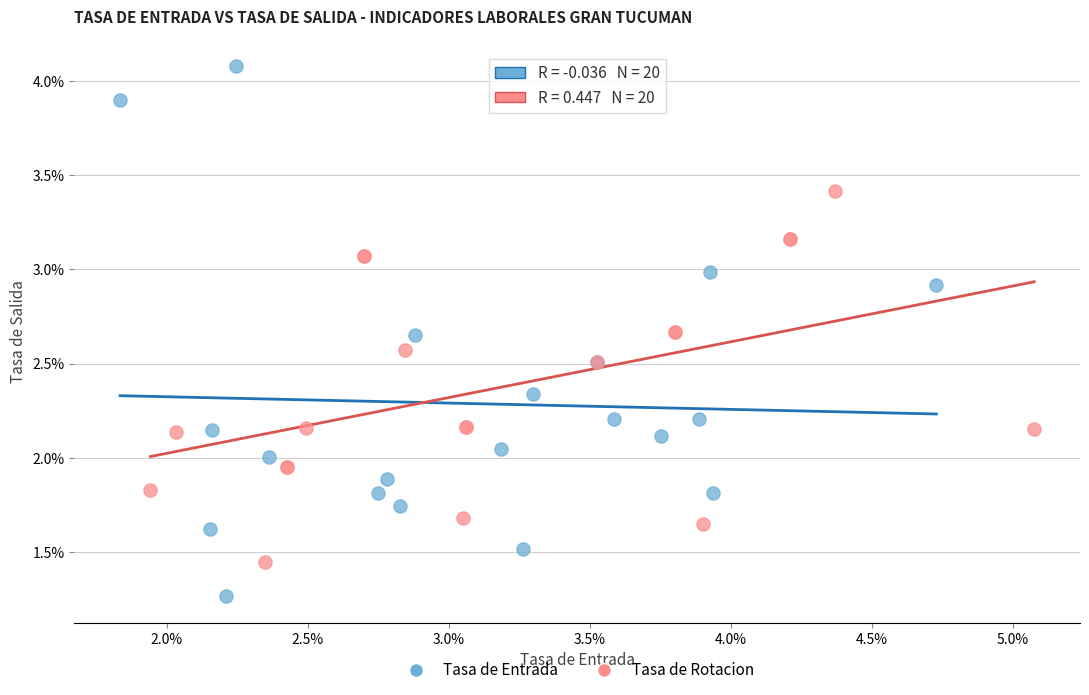

Which series has the widest spread of Y values?

Tasa de Entrada